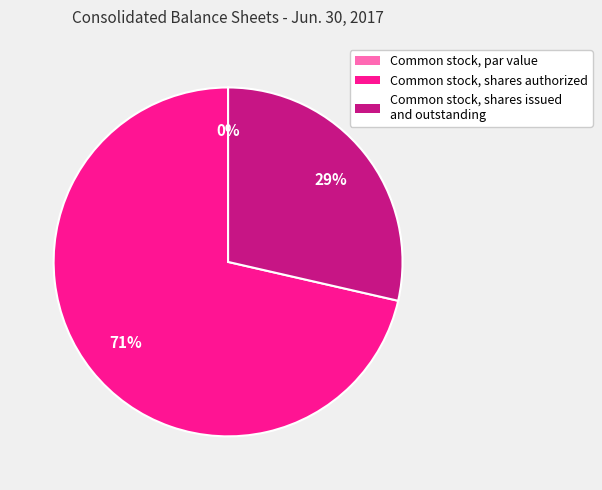

To the nearest percent, what is the combined percentage of Common stock, shares authorized and Common stock, shares issued and outstanding?

100%